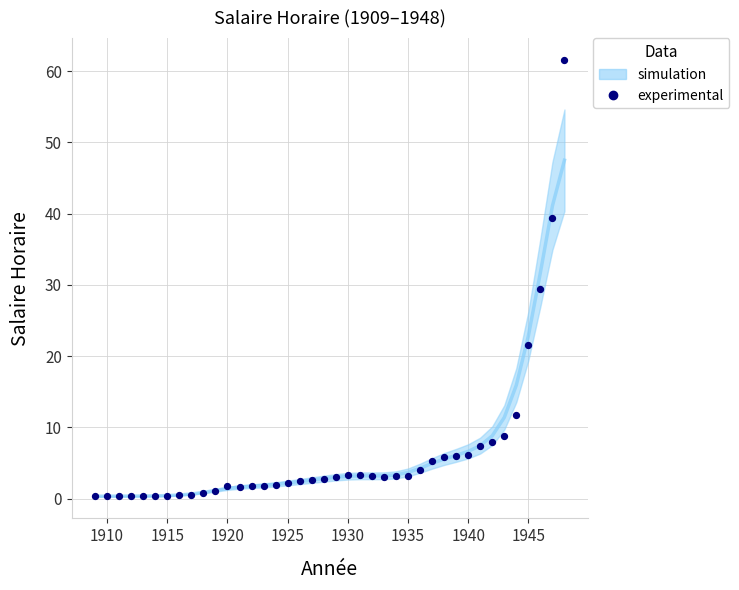

What is the range of Y values (max minus min)?

61.3